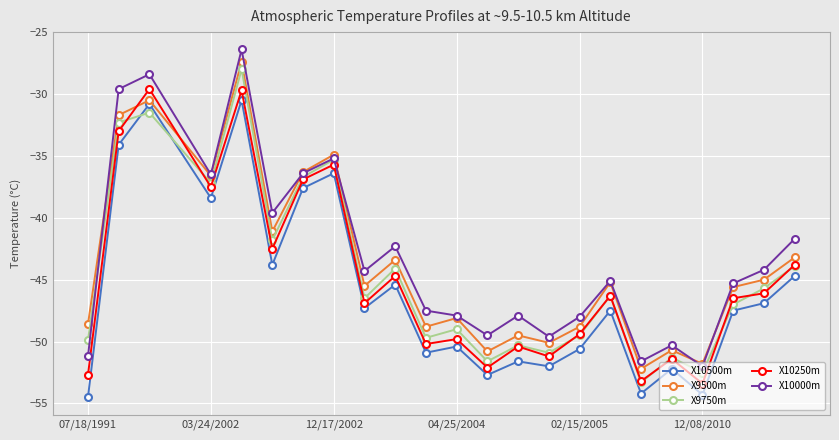

True or false: X10500m has more than 1 interior local peaks.

True